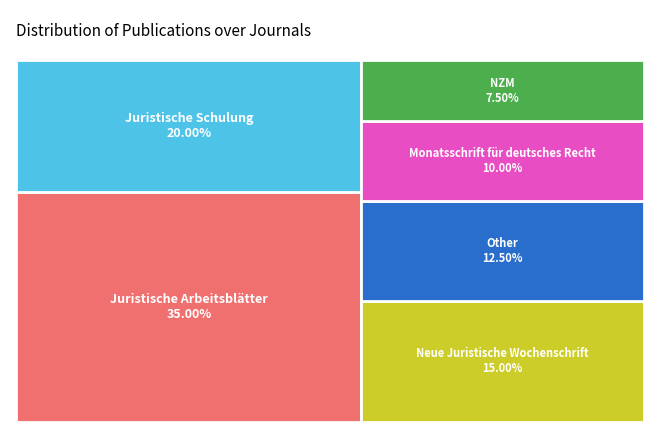

Which has a higher value, Juristische Schulung or Juristische Arbeitsblätter?

Juristische Arbeitsblätter